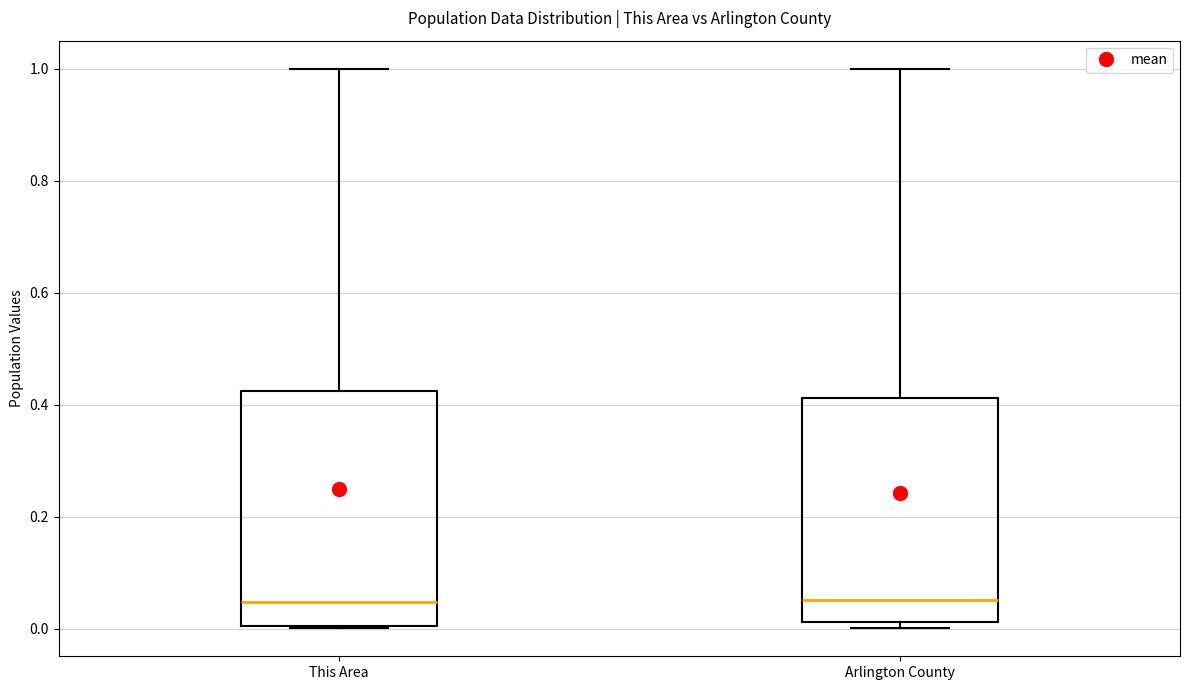

Where is the upper edge of the box for Arlington County on the y-axis? The values are not printed on the chart, so give them approximately, as read against the axis.

0.42